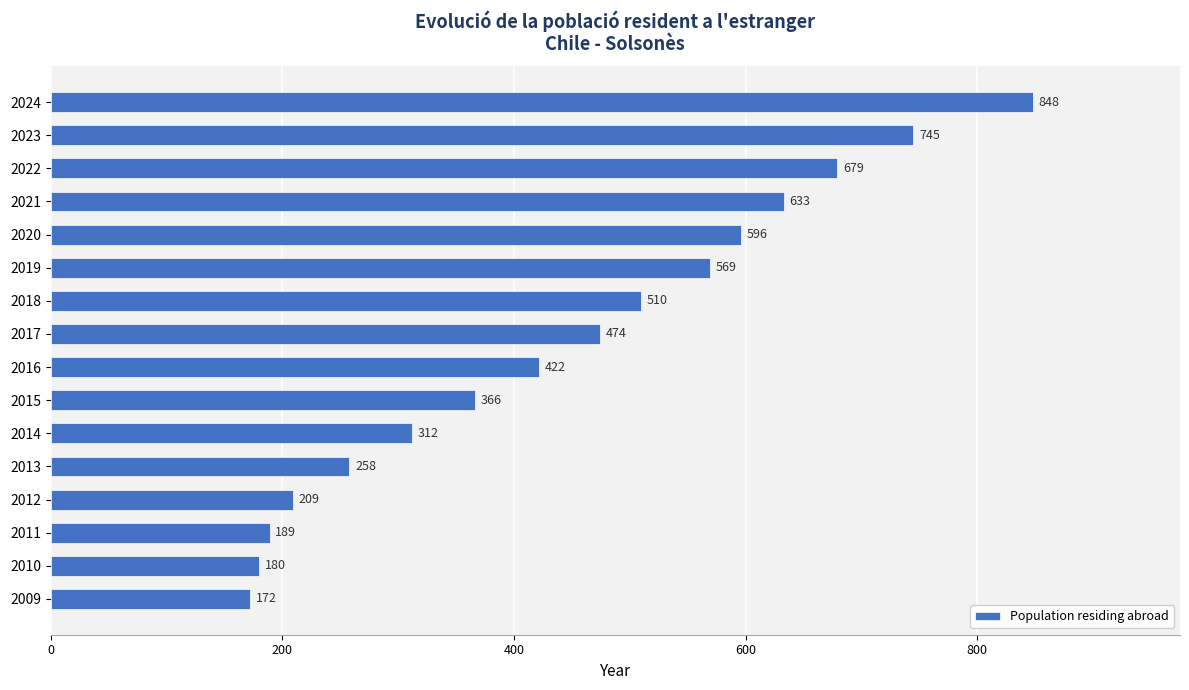

List the labels in order of value, smallest first.

2009, 2010, 2011, 2012, 2013, 2014, 2015, 2016, 2017, 2018, 2019, 2020, 2021, 2022, 2023, 2024